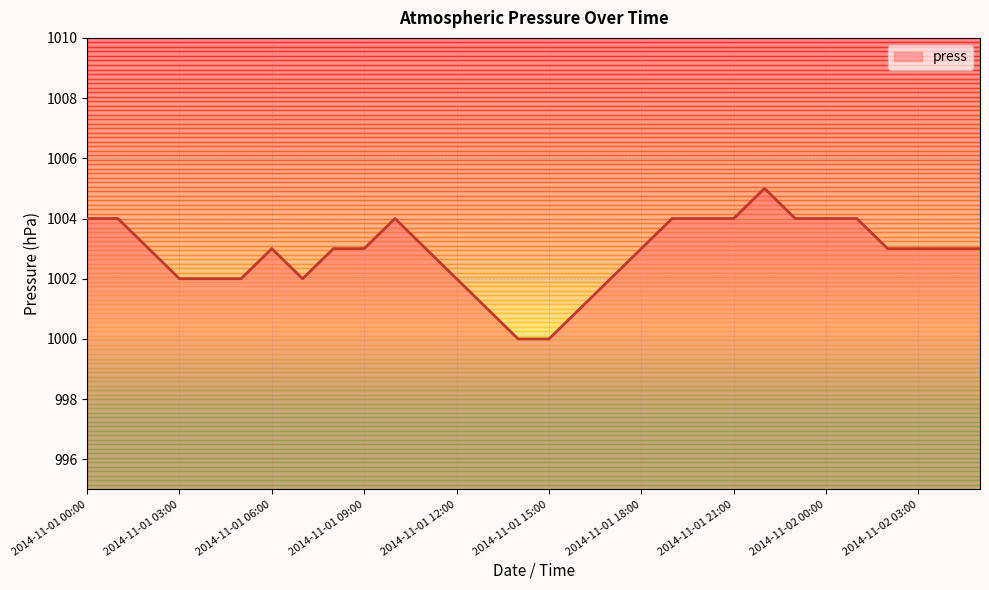

What is the difference between the maximum and minimum values?

5